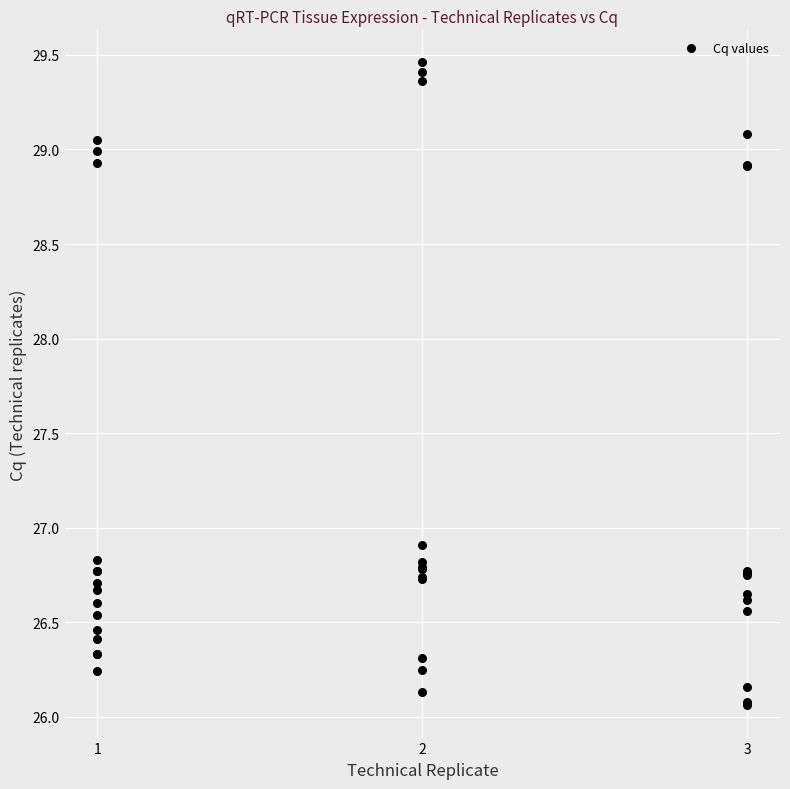

What Y value in the scatter plot is closest to 27?

26.9